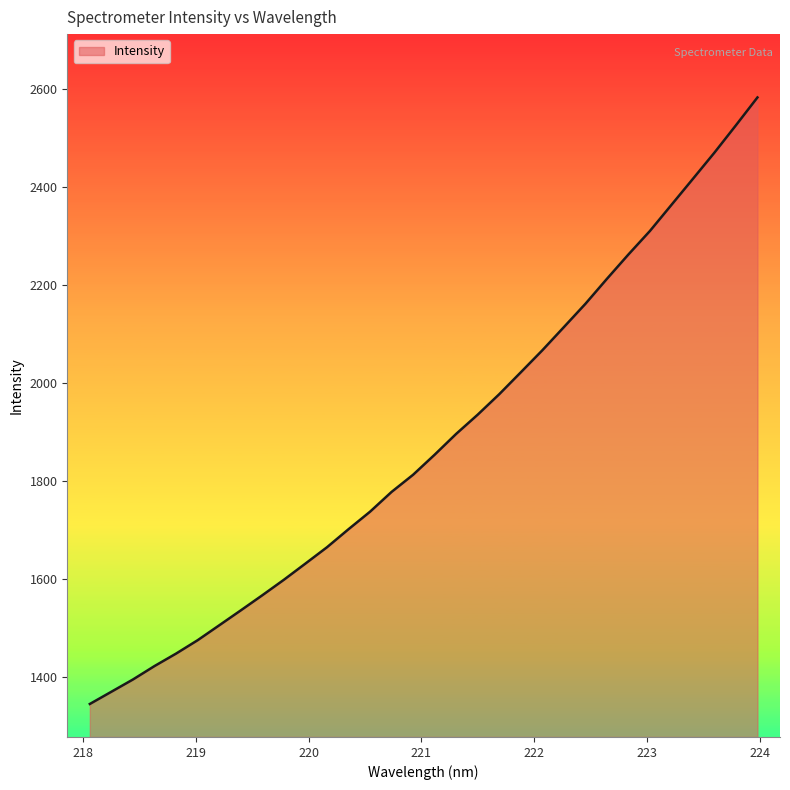

What is the sum of all values?

60168.0